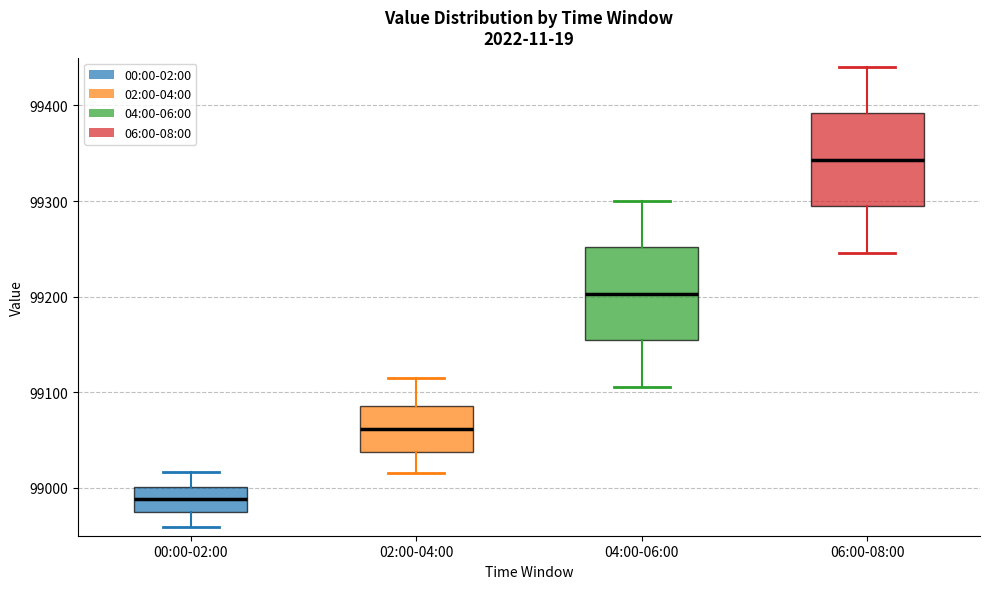

Which box's median line is the lowest?

00:00-02:00